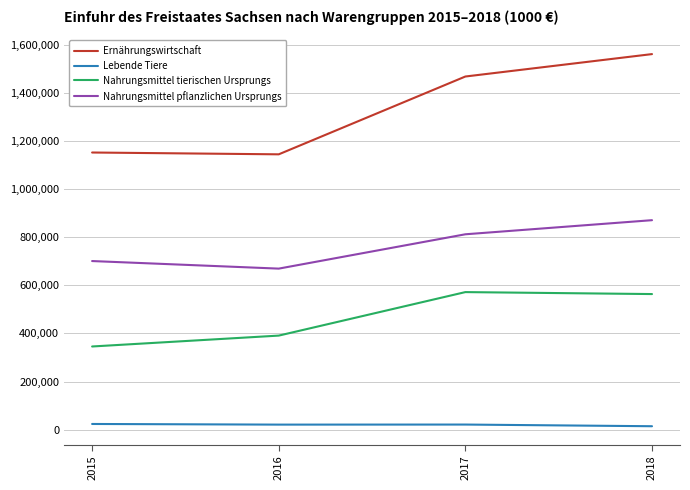

What is the total value across all series at 2016?

2226888